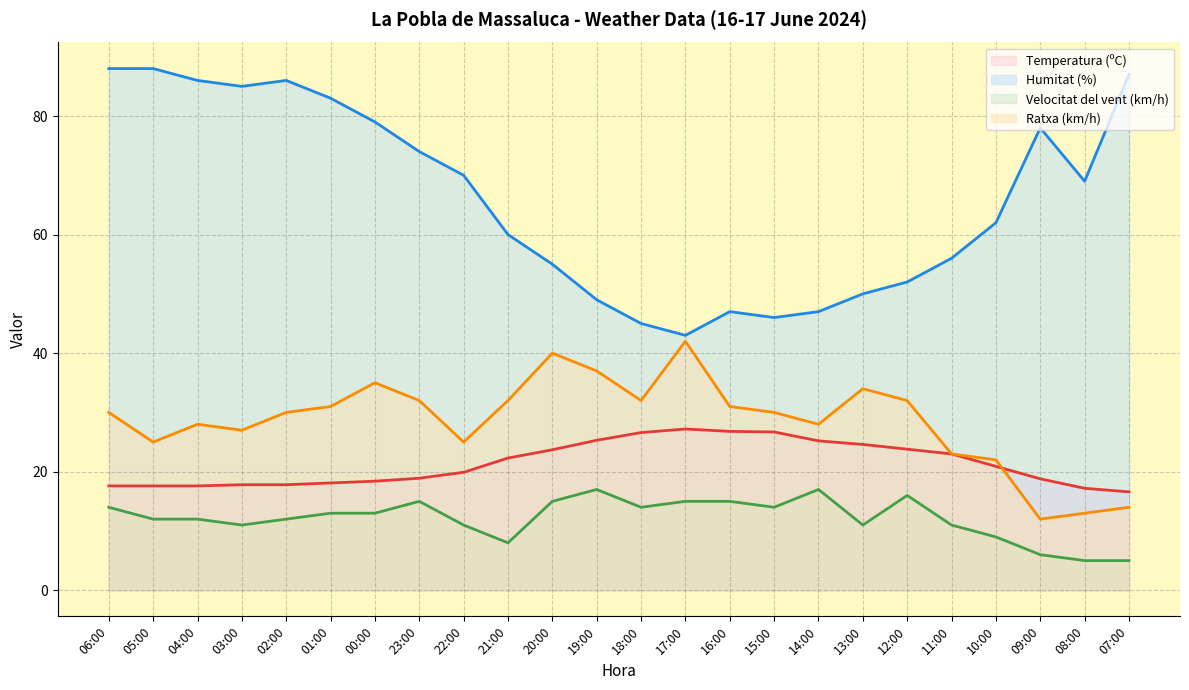

Count the number of data series in this chart.

4